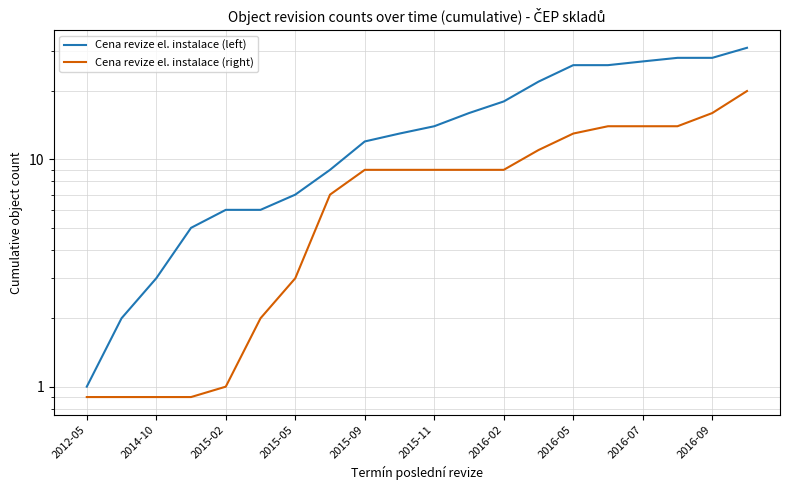

Rank the series at 2014-10 from lowest to highest value.

Cena revize el. instalace (right), Cena revize el. instalace (left)